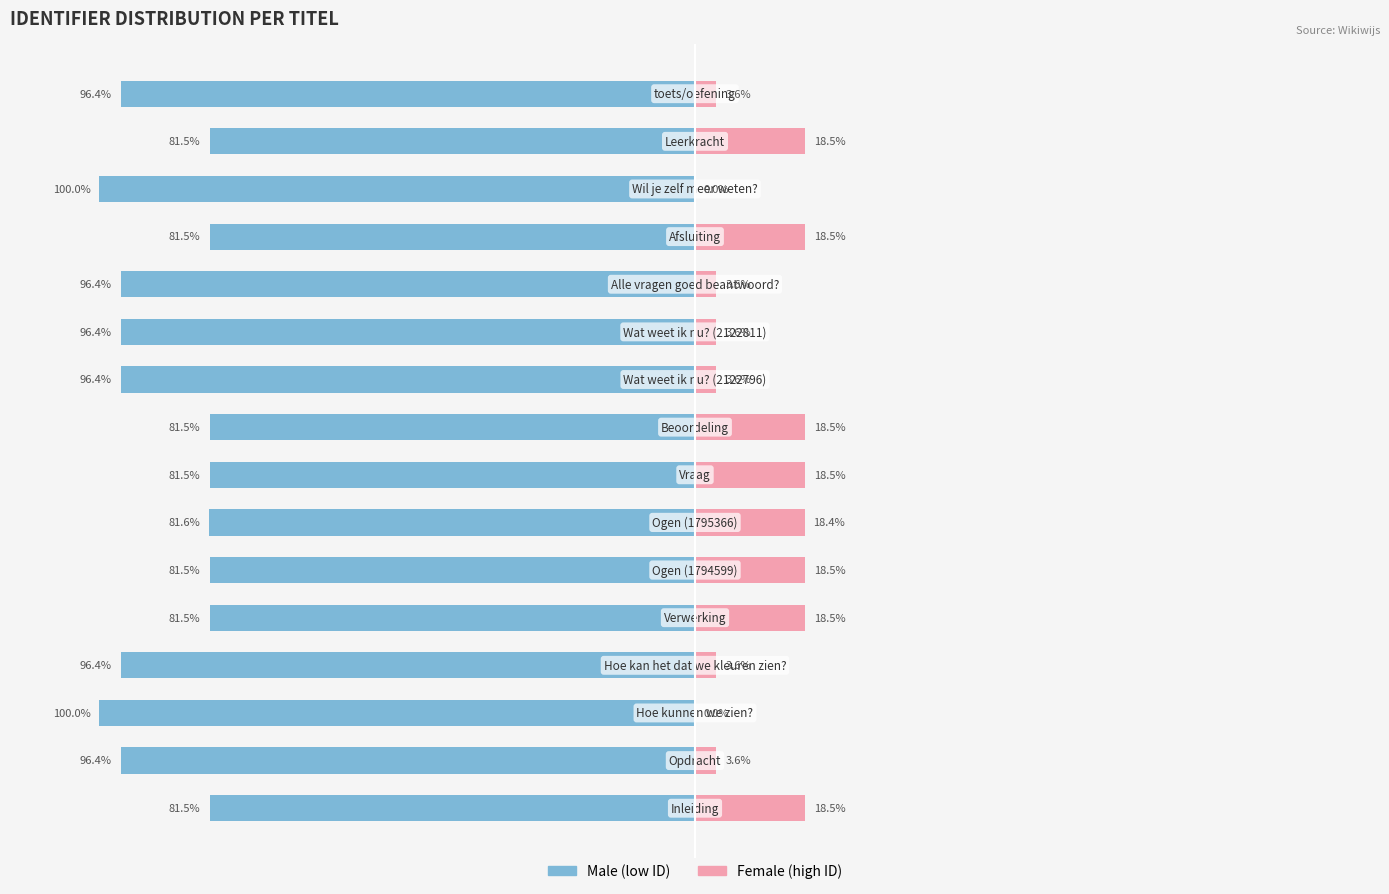

True or false: Male has a value of -48.8 at 8.

False